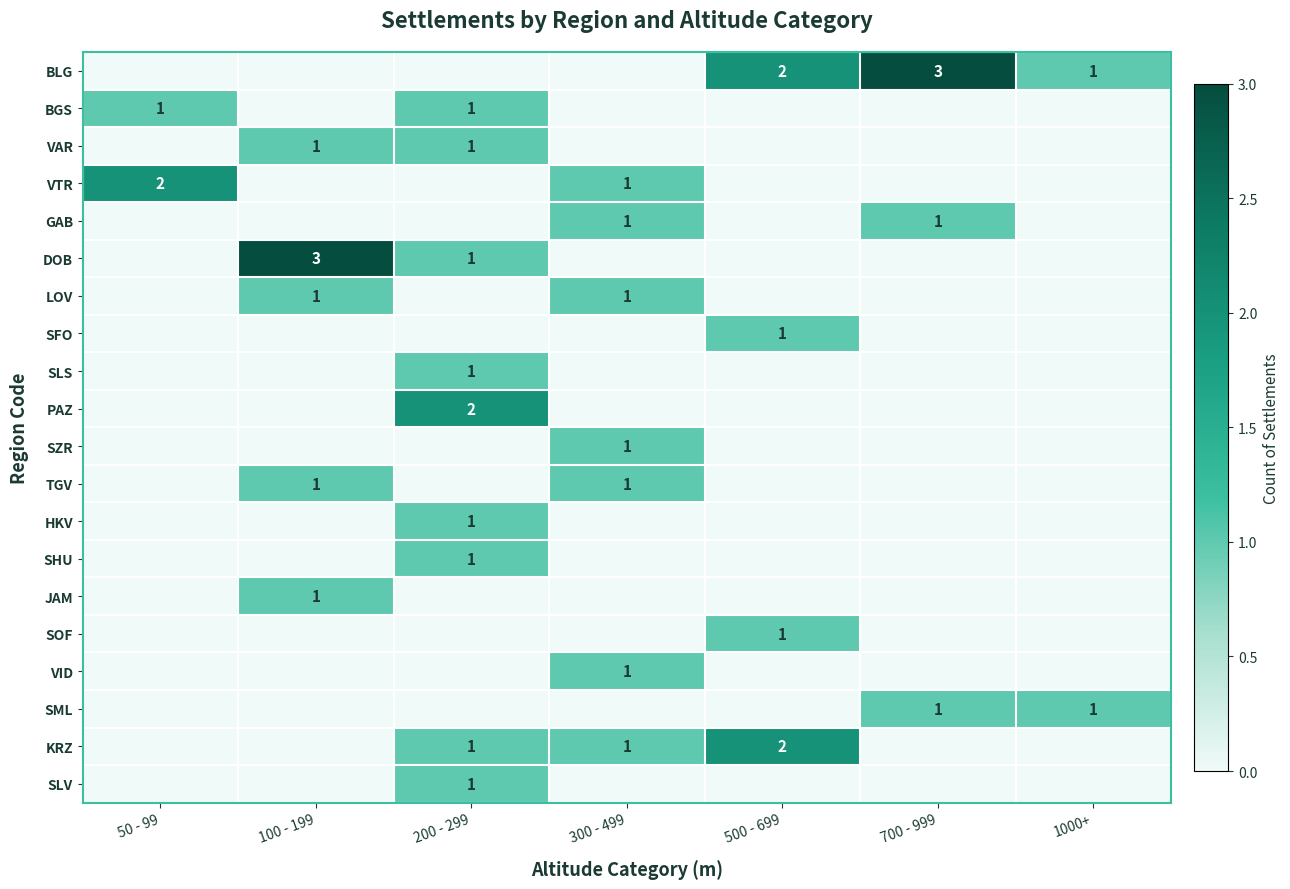

The SML series shows 0 at 1000+. True or false?

False